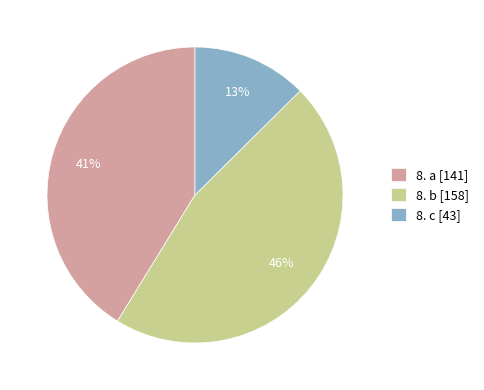

How many slices are in this pie chart?

3